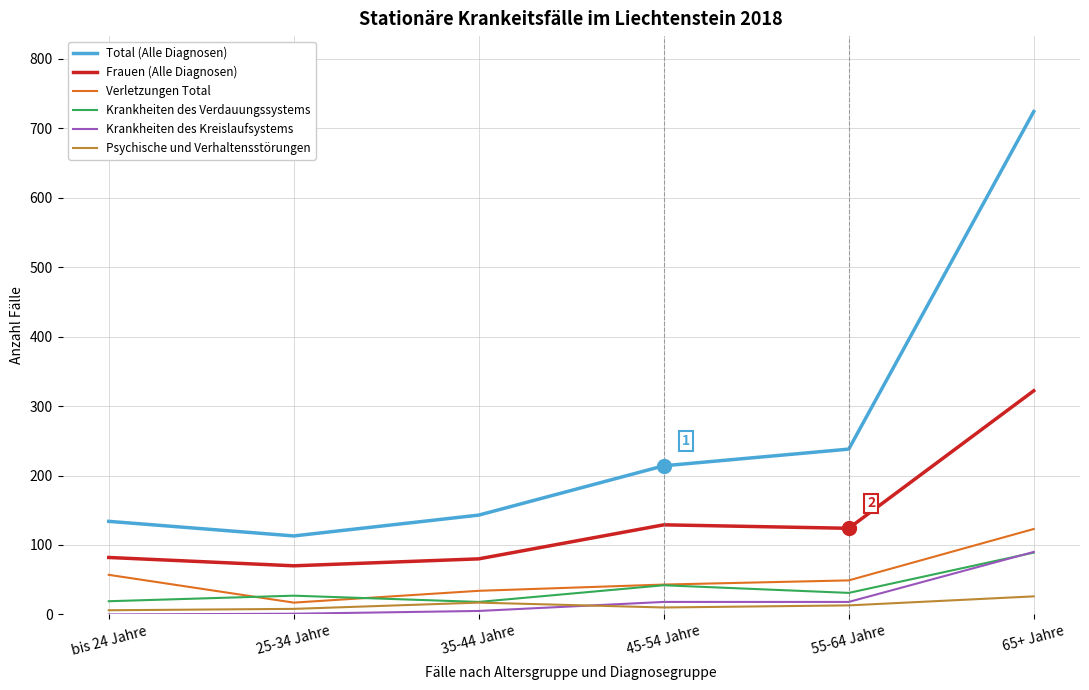

Rank the series at 25-34 Jahre from lowest to highest value.

Krankheiten des Kreislaufsystems, Psychische und Verhaltensstörungen, Verletzungen Total, Krankheiten des Verdauungssystems, Frauen (Alle Diagnosen), Total (Alle Diagnosen)